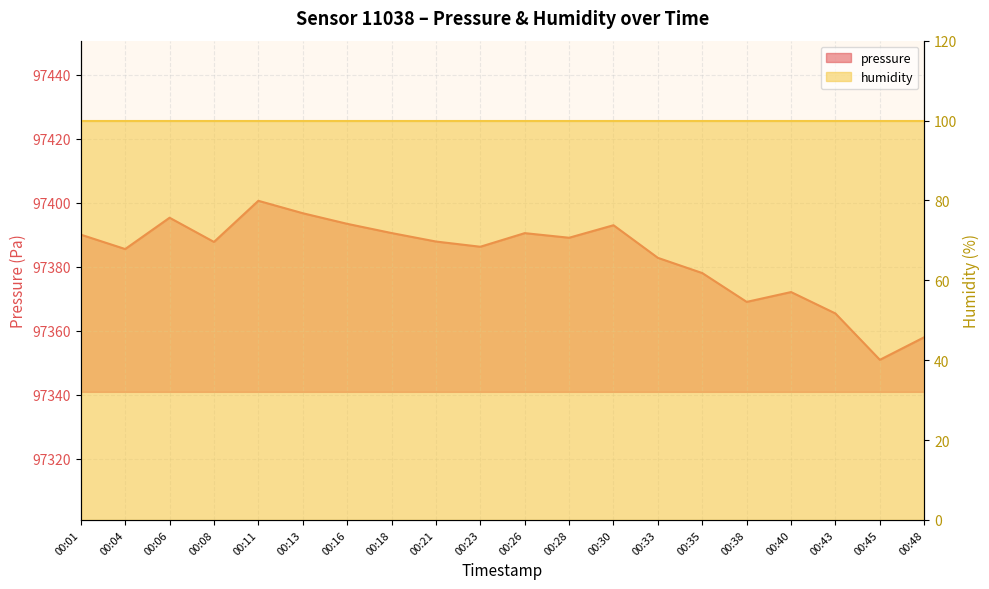

The chart shows a value of 97358.0 at 00:48. True or false?

True